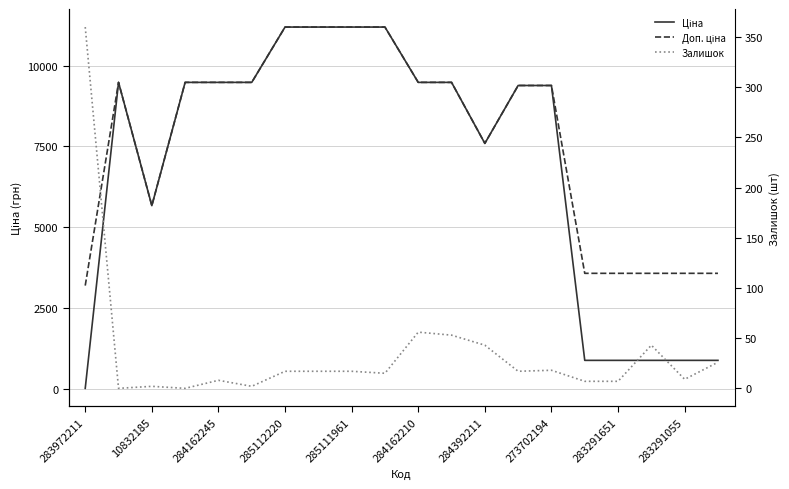

What is the total value across all series at 15?

4486.5